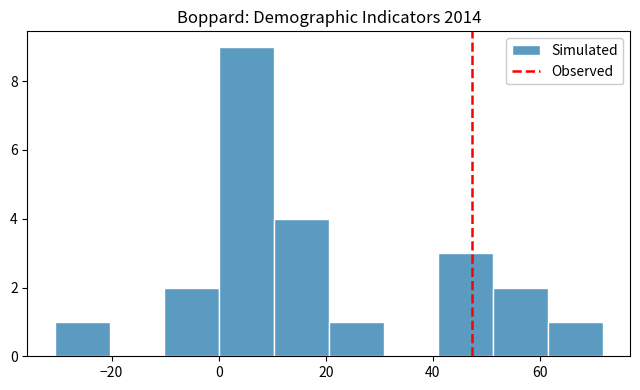

Which range on the x-axis has the tallest bar?

0 to 10